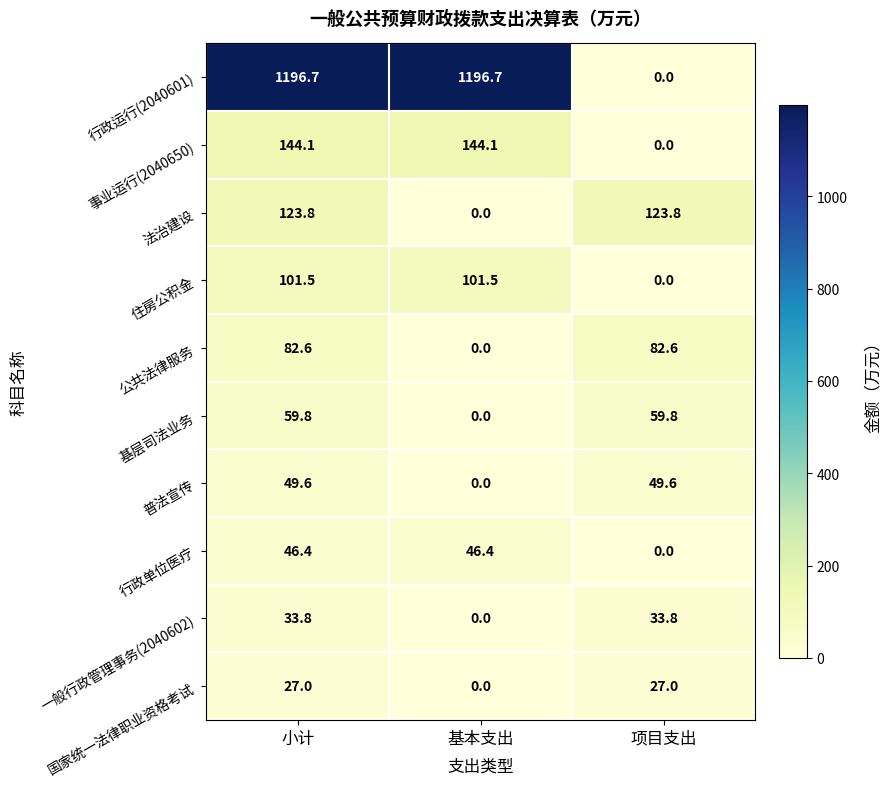

Is the value of 行政运行(2040601) at 项目支出 greater than the value of 法治建设 at 项目支出?

No